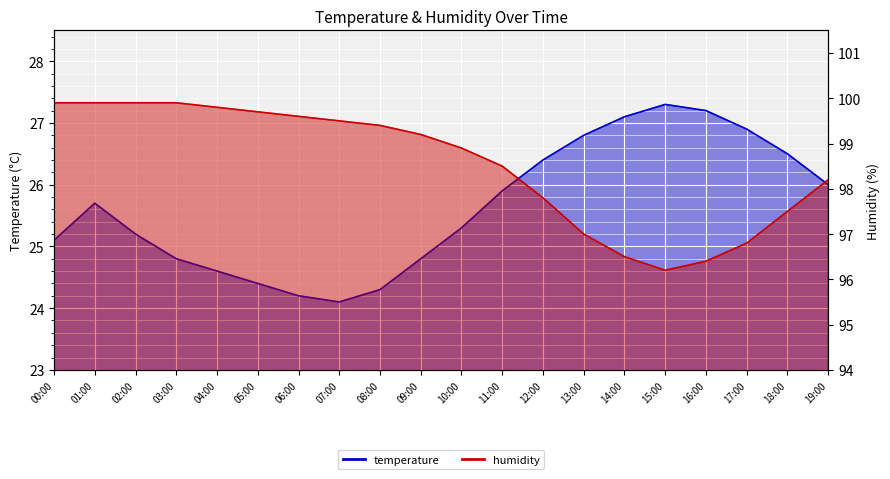

Where does the humidity series first go above 99?

00:00